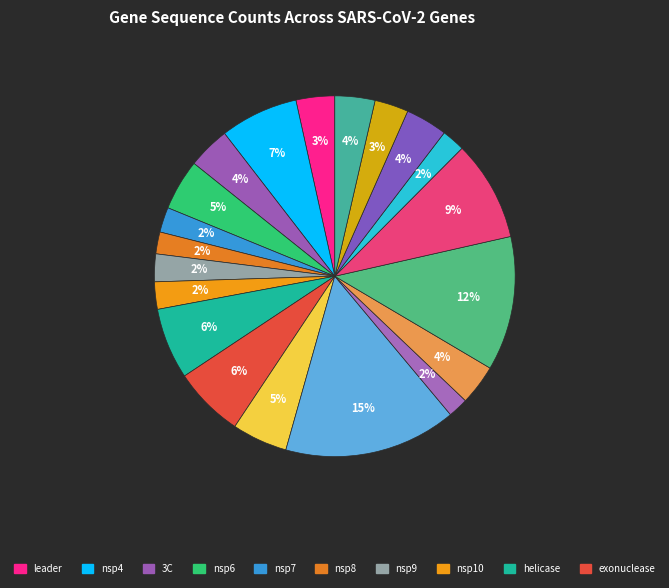

Does any single category account for the majority?

No